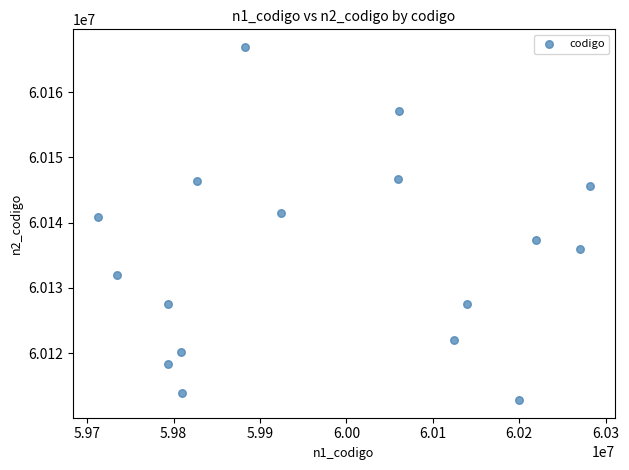

What is the range of Y values (max minus min)?

54146.1